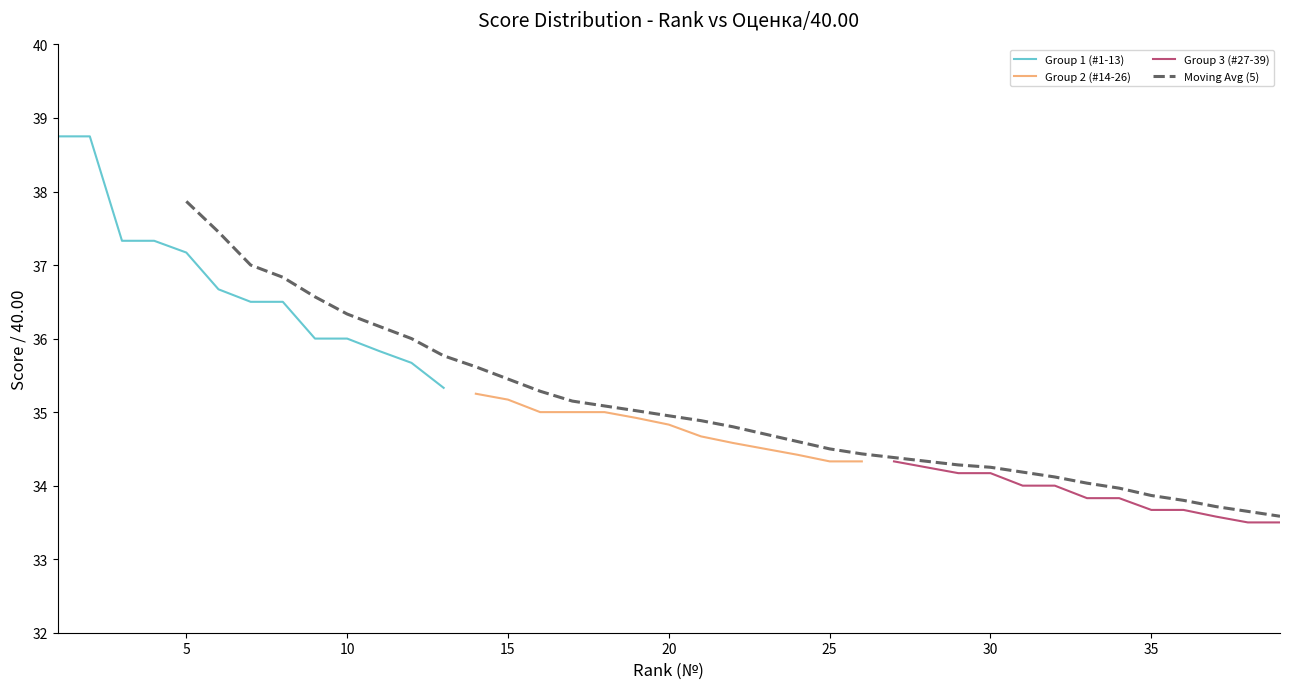

What is the maximum value for Group 1 (#1-13)?

38.8